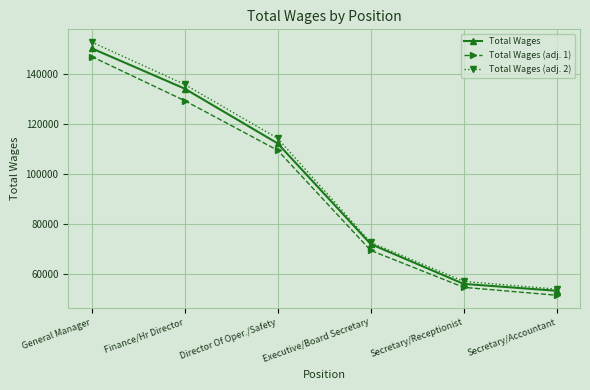

What is the sum of all Total Wages values?

578016.0